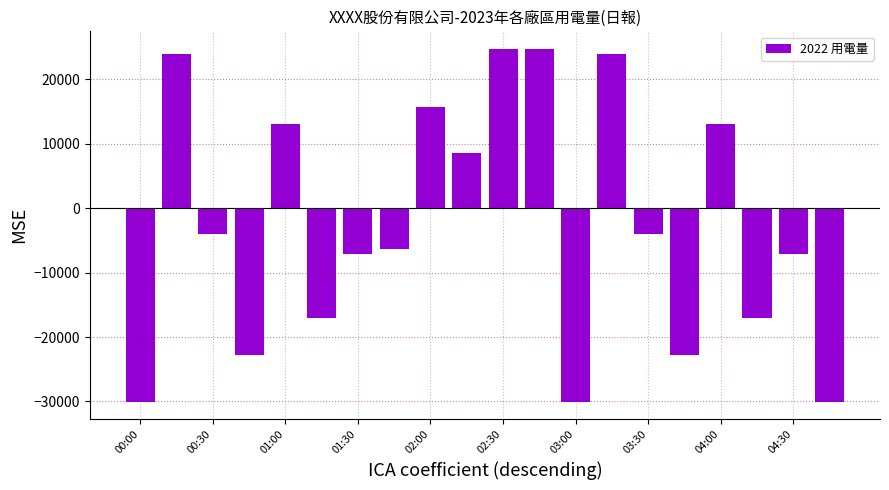

What is the difference between the second highest and minimum values?

54737.7